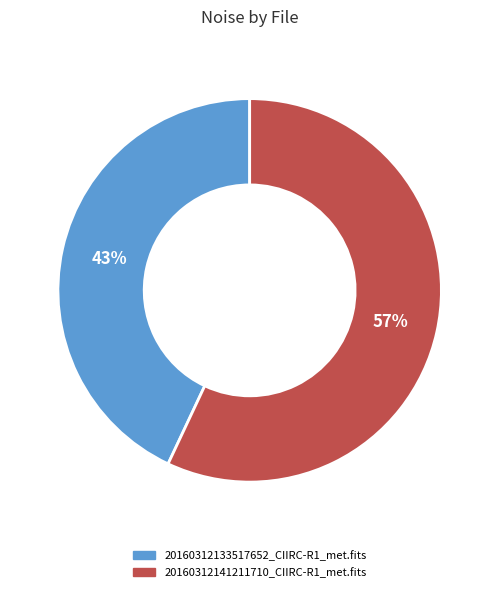

Rank the categories by value from lowest to highest.

20160312133517652_CIIRC-R1_met.fits, 20160312141211710_CIIRC-R1_met.fits